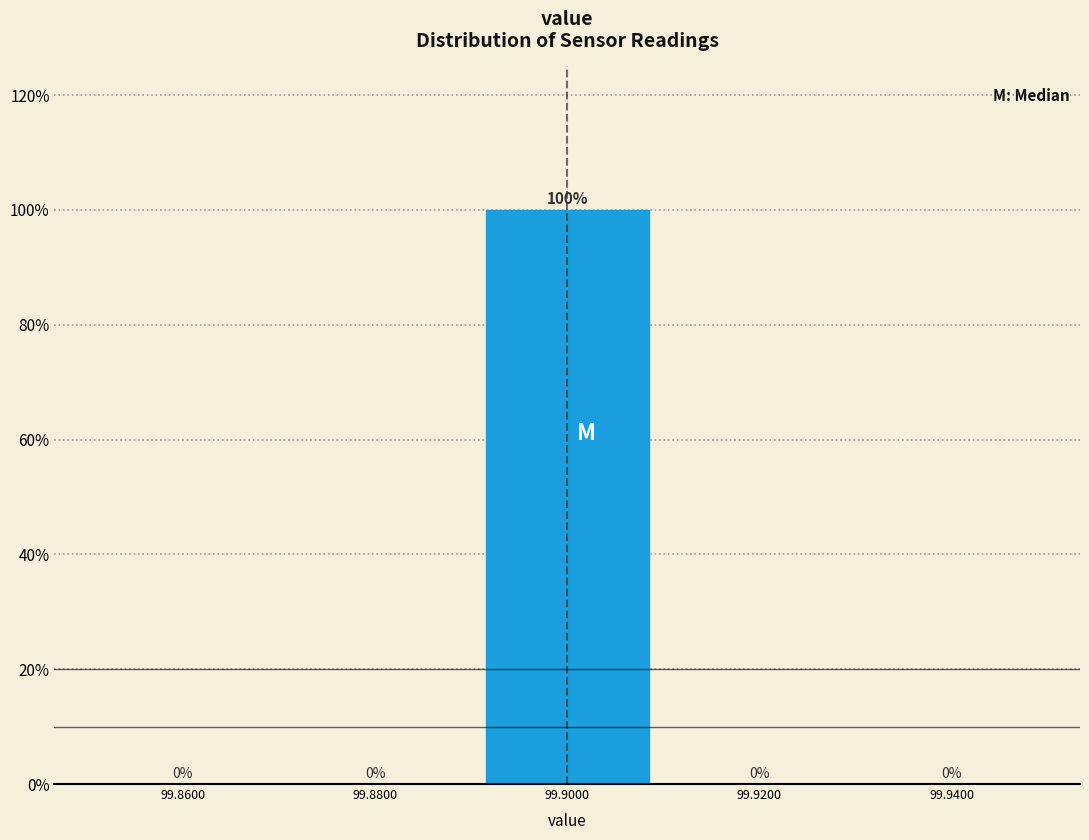

Reading left to right, transcribe this chart: for each bar, give the range it covers on the x-axis and its height.

99.85 to 99.87: 0
99.87 to 99.89: 0
99.89 to 99.91: 100
99.91 to 99.93: 0
99.93 to 99.95: 0